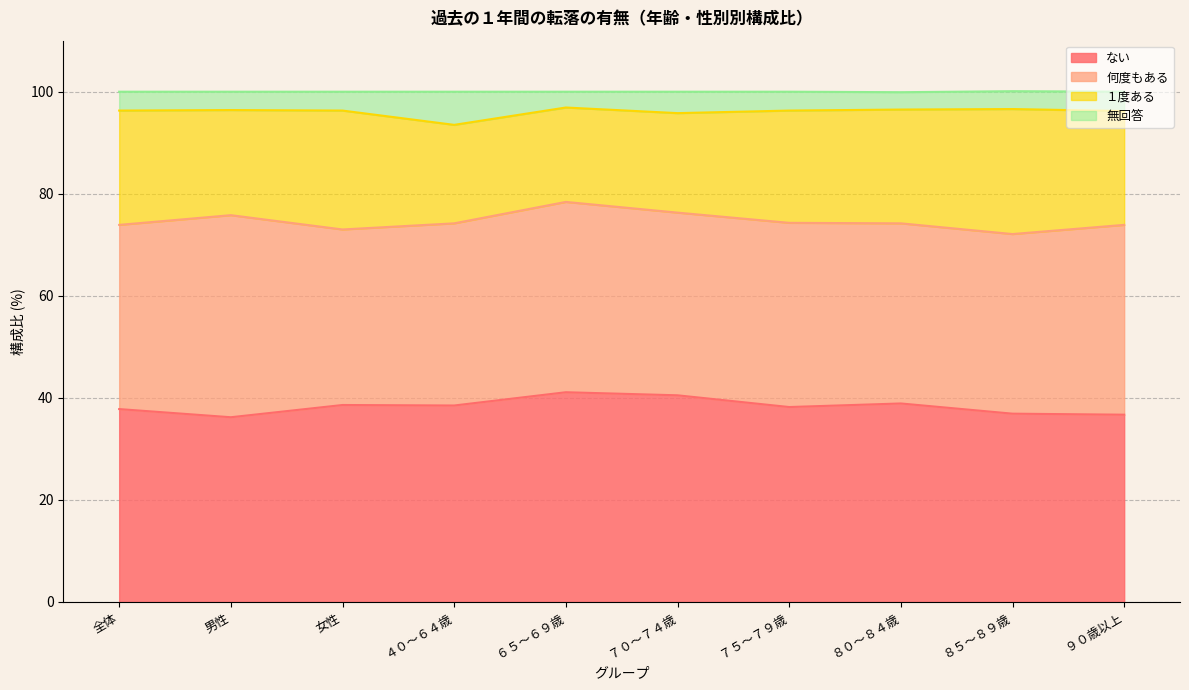

The ない series shows 56.4 at 全体. True or false?

False